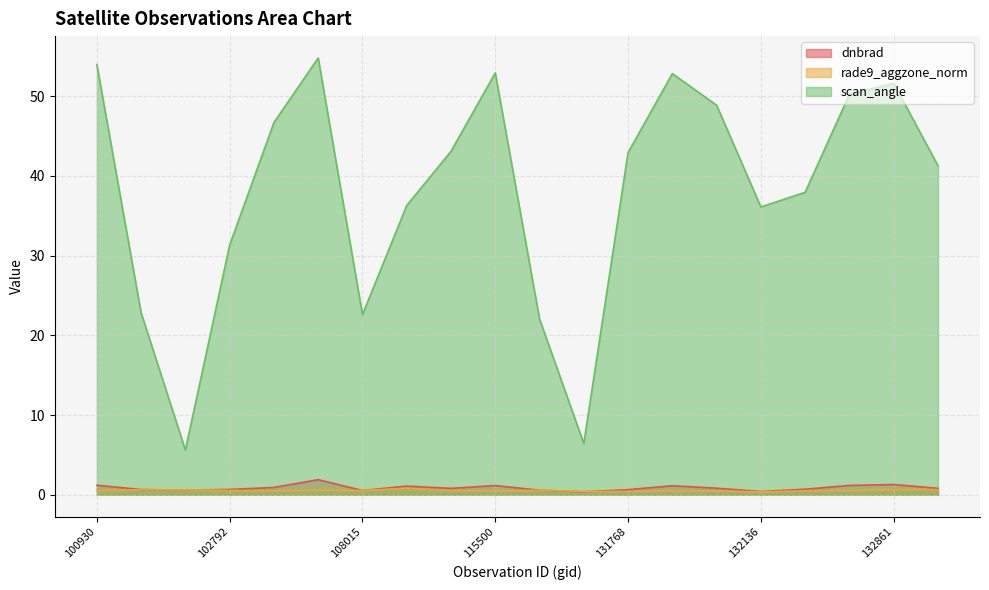

Where is the first local maximum for scan_angle?

103032